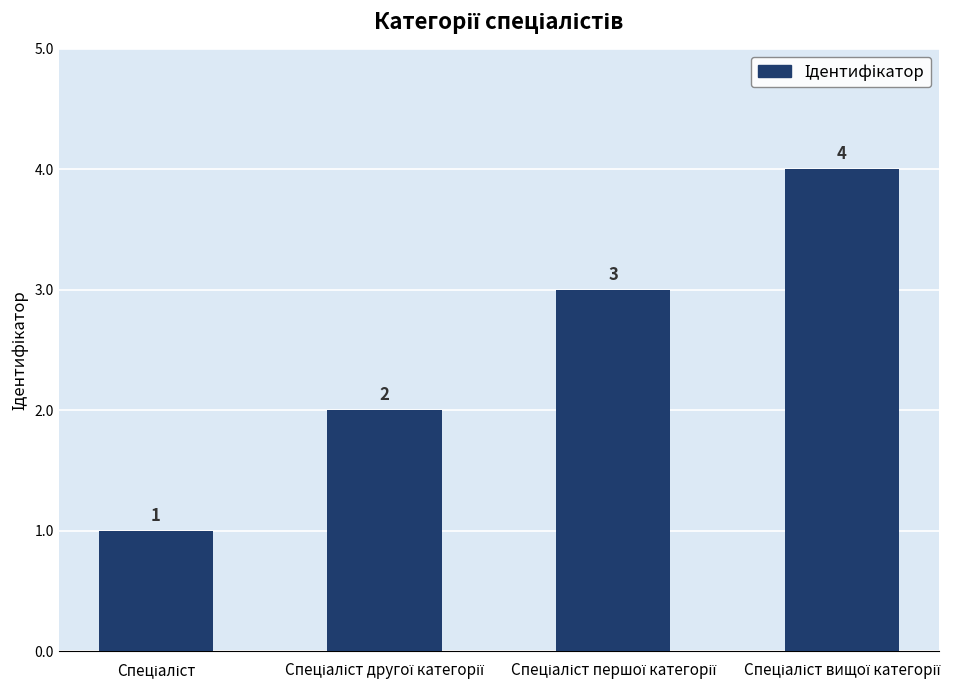

What is the value of the 4th bar from the left?

4